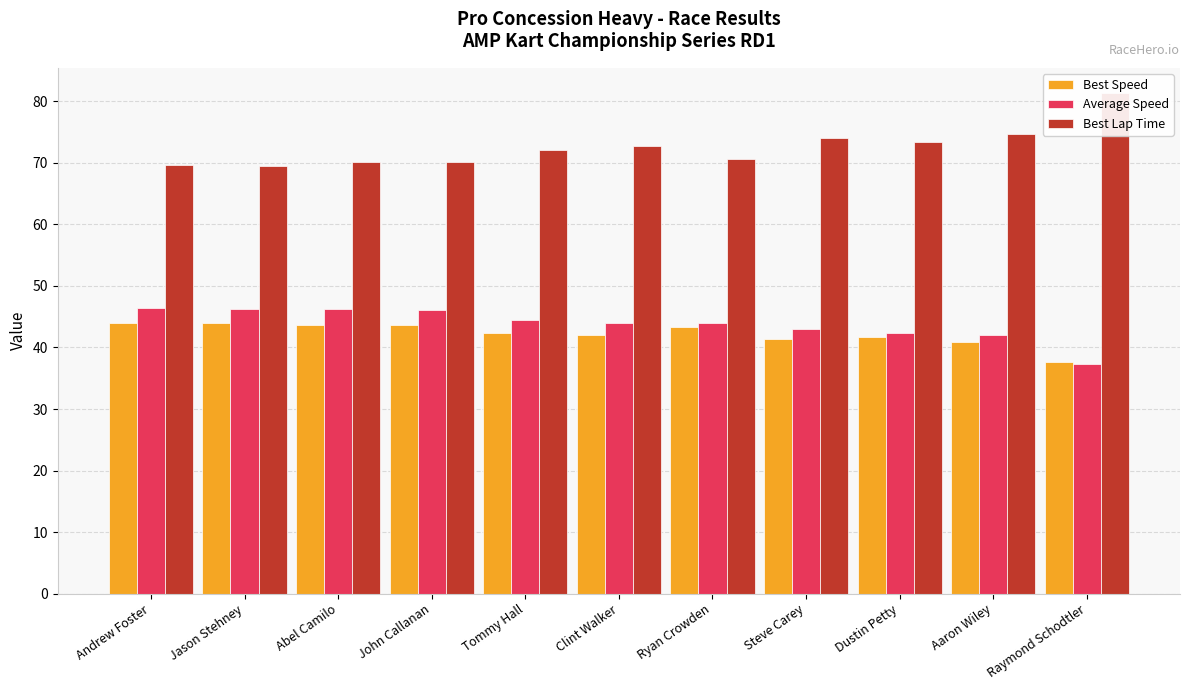

Reading right to left, list all the values displayed in this chart.

Best Speed: 37.6	41.0	41.7	41.4	43.4	42.0	42.4	43.6	43.7	44.0	43.9
Average Speed: 37.4	42.0	42.3	43.0	43.9	44.0	44.5	46.1	46.2	46.3	46.4
Best Lap Time: 81.4	74.7	73.4	74.0	70.6	72.8	72.1	70.2	70.1	69.5	69.6